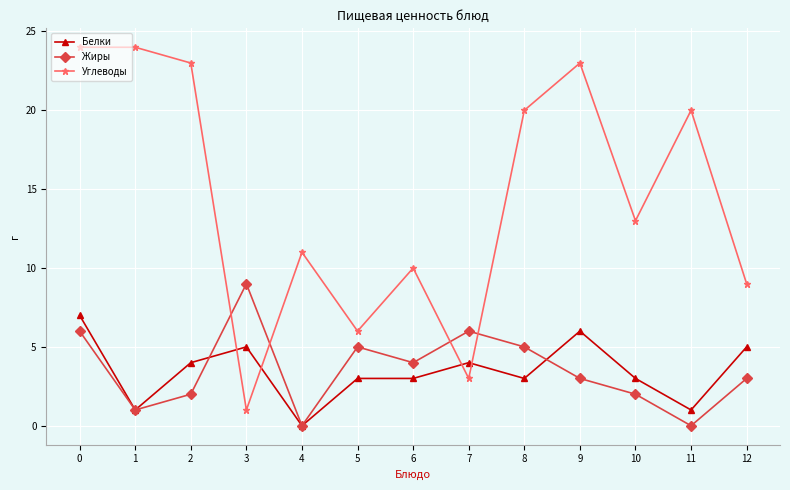

What is the average value of the Углеводы series?

14